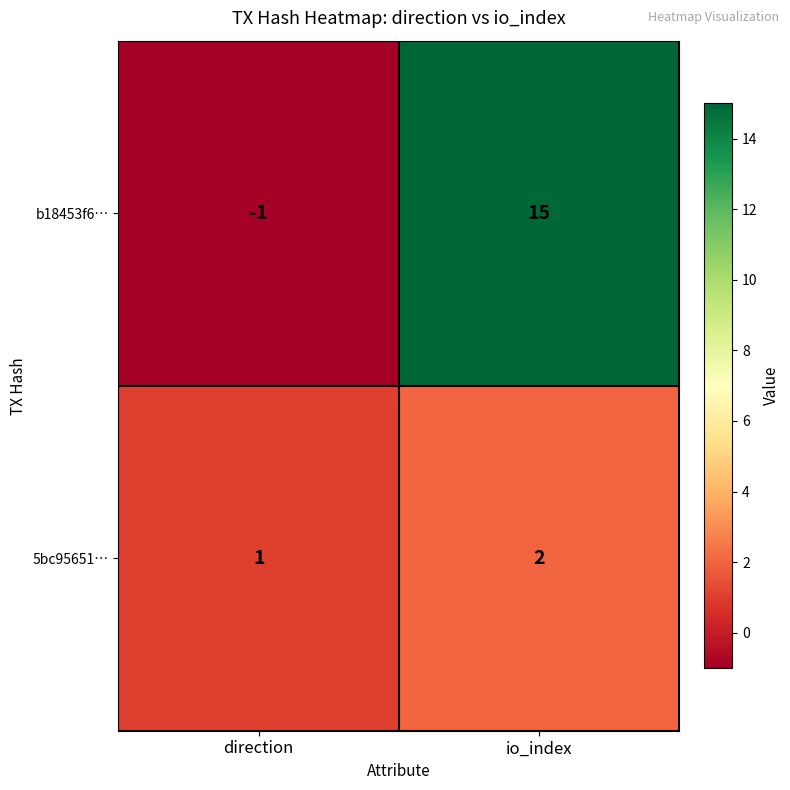

At which label is 5bc95651… closest to 1?

direction